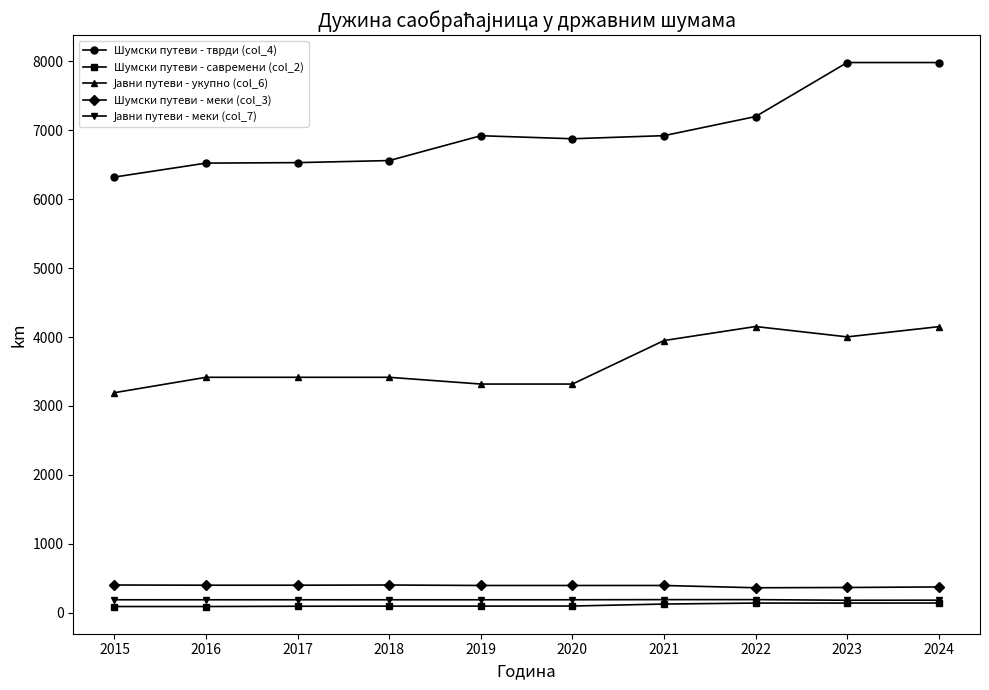

What is the minimum value for Шумски путеви - меки (col_3)?

365